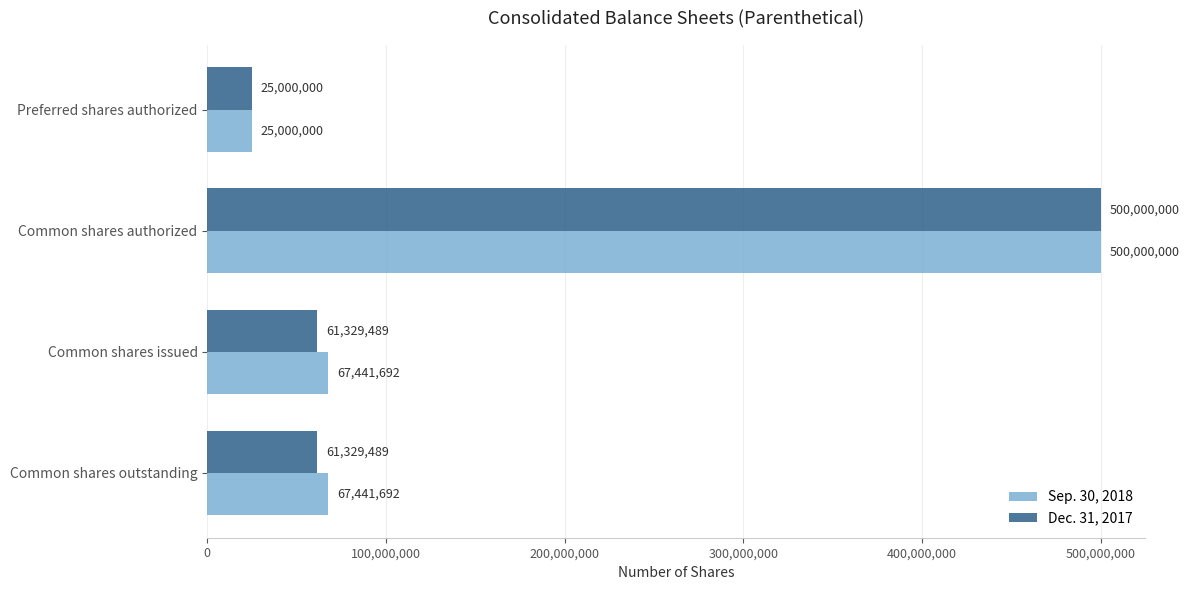

At which label does Dec. 31, 2017 reach its peak?

Common shares authorized